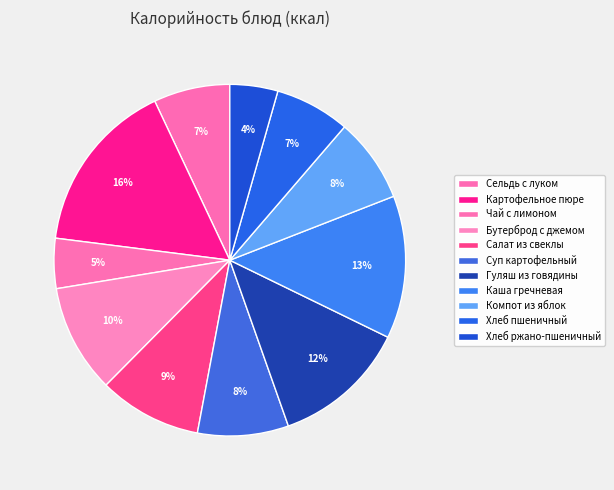

To the nearest percent, what is the difference between the largest and smallest slice percentages?

12%